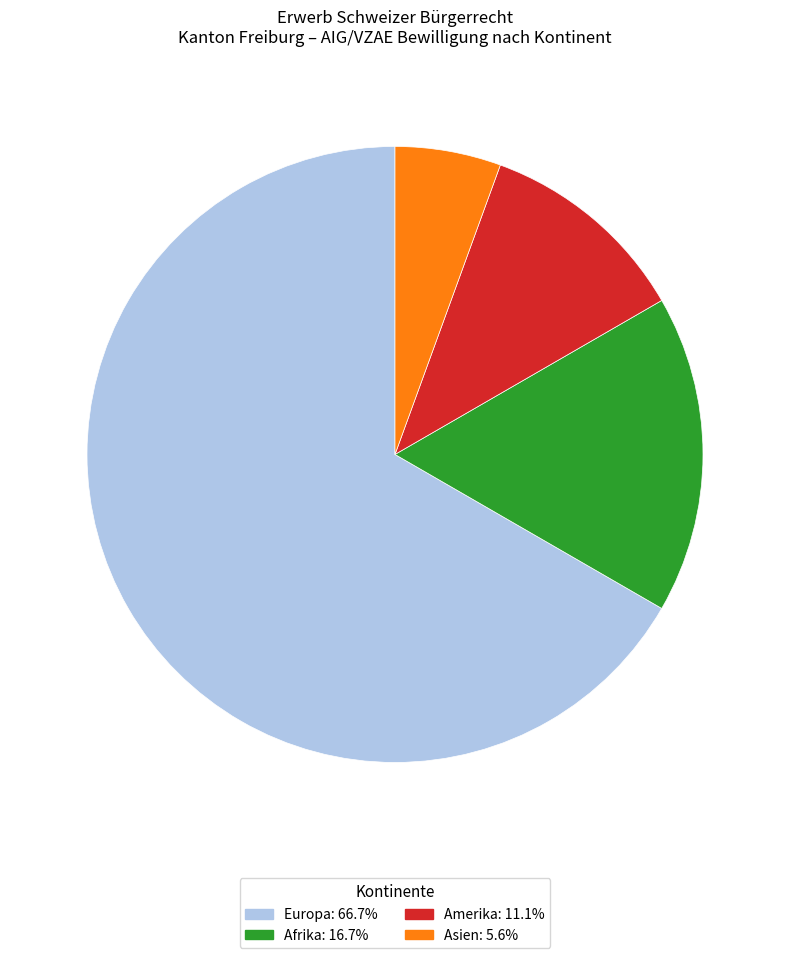

Is there a majority slice in this chart?

Yes